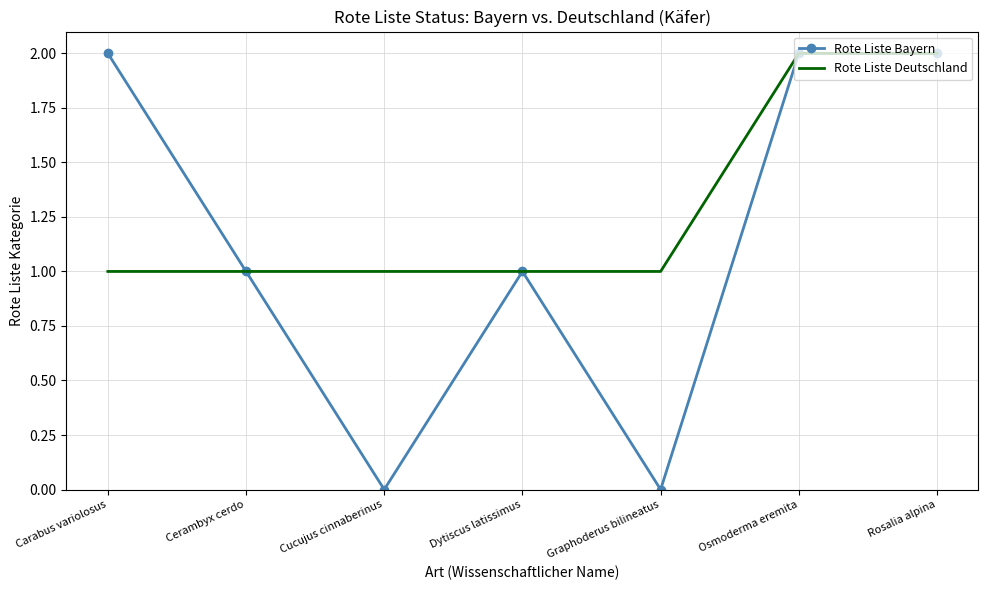

Reading left to right, list all the values displayed in this chart.

Rote Liste Bayern: 2	1	0	1	0	2	2
Rote Liste Deutschland: 1	1	1	1	1	2	2